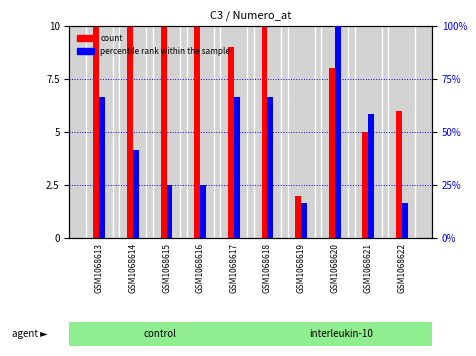

How many bars are there in each group?

2